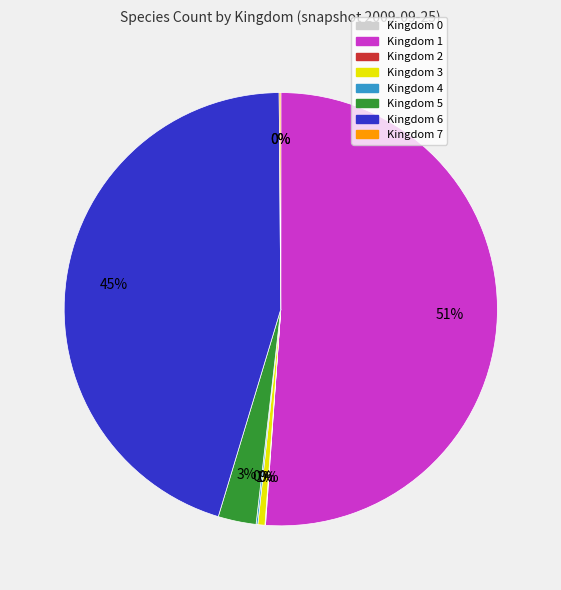

What percentage is the Kingdom 6 slice, to the nearest percent?

45%